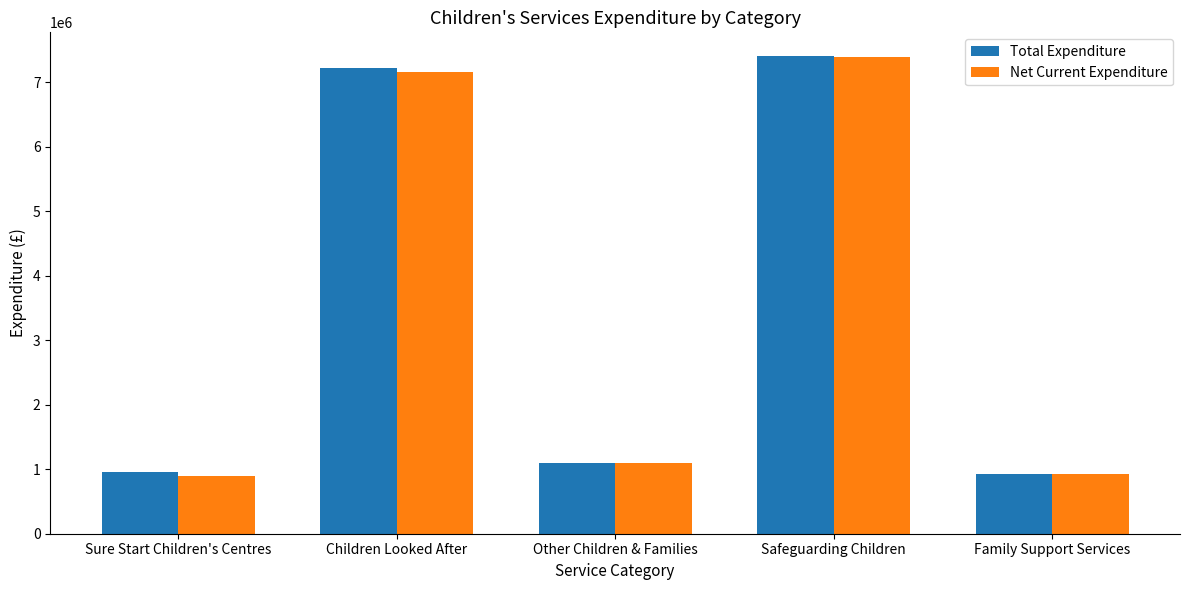

What is the spread (max minus min) of values at Sure Start Children's Centres?

62499